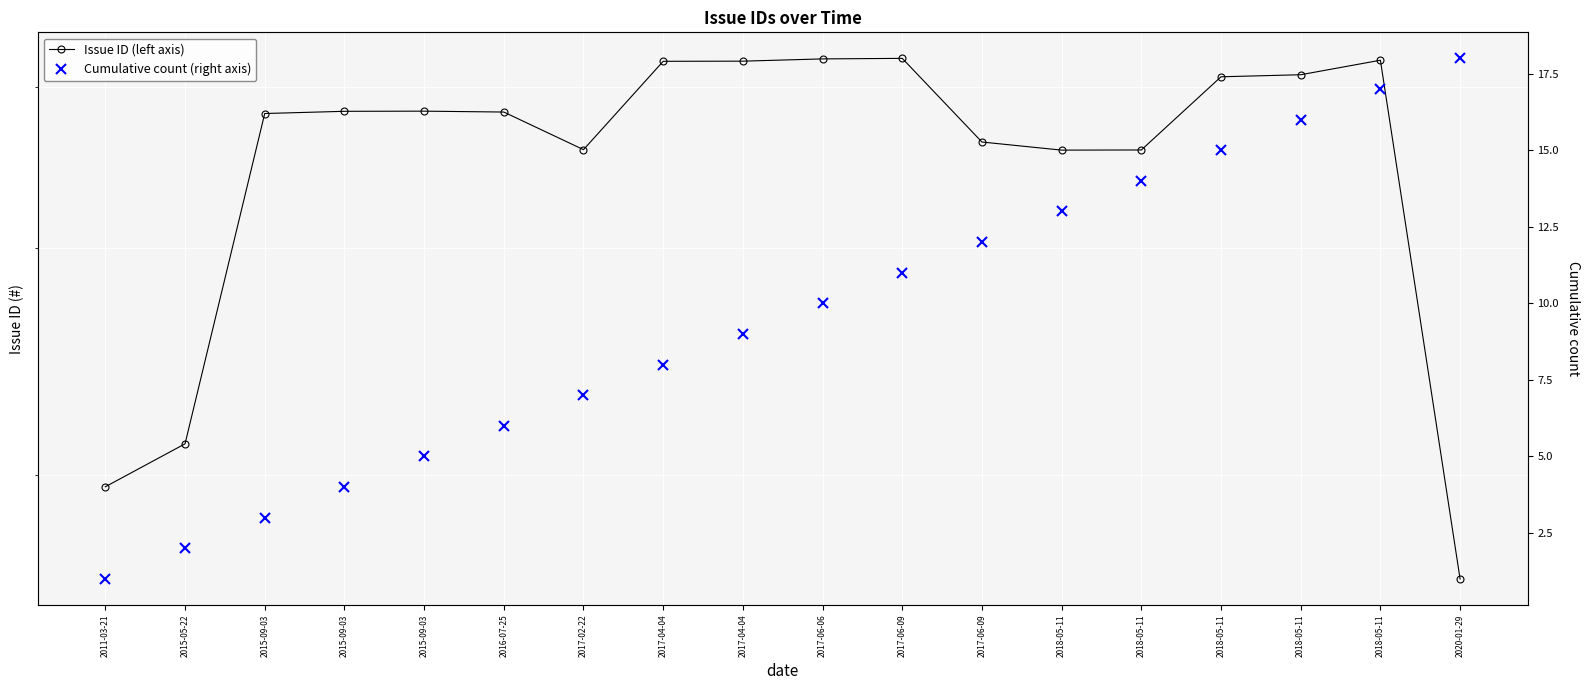

True or false: Cumulative count (right axis) has more than 2 interior local peaks.

False